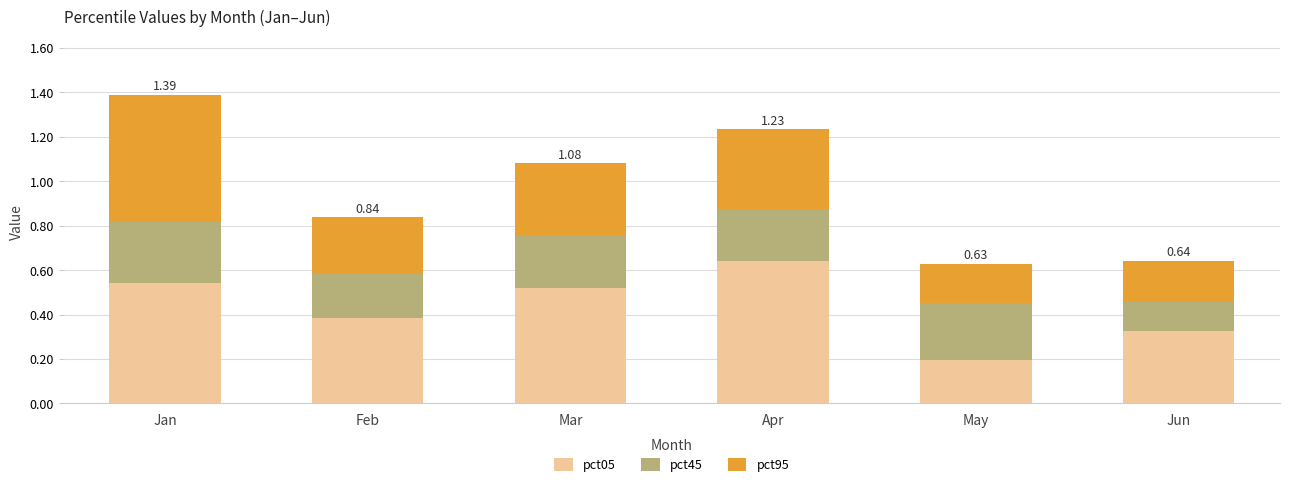

At which category is the sum across all series the highest?

Jan